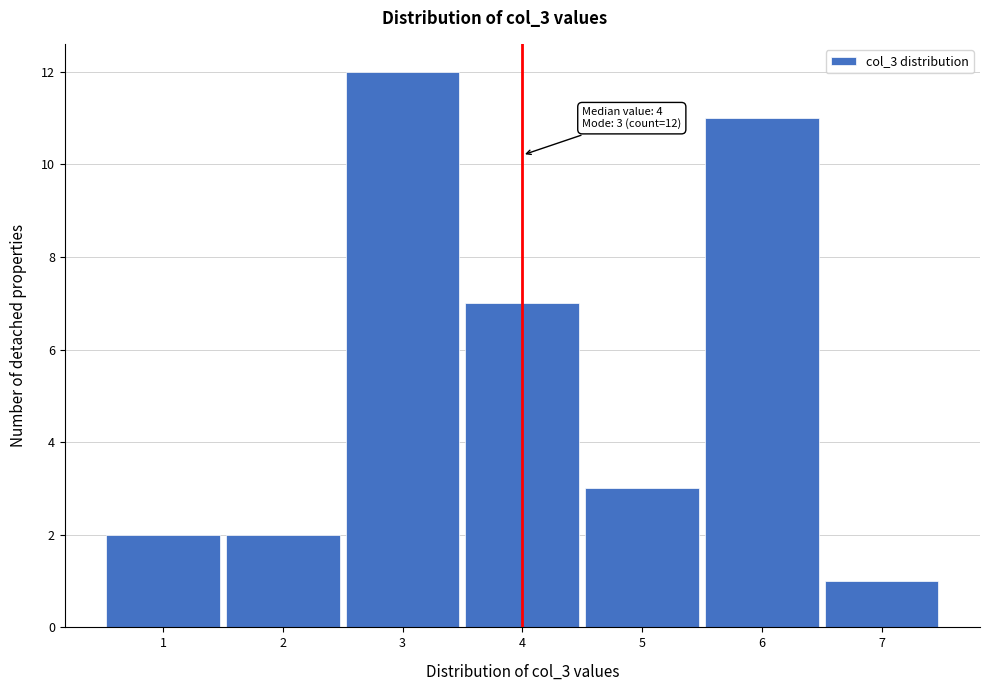

Which range on the x-axis has the tallest bar?

2.5 to 3.5